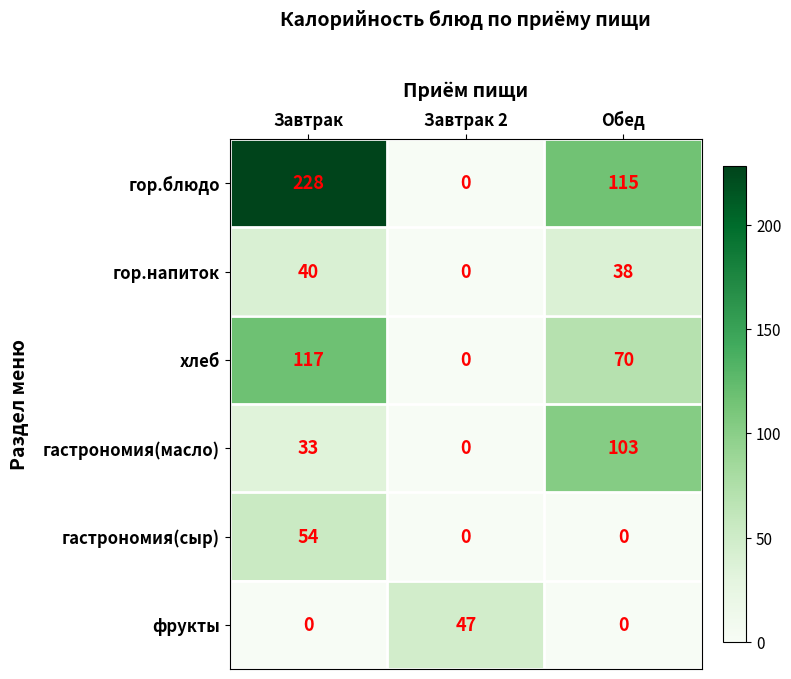

Is it true that хлеб equals 21 at Обед?

False